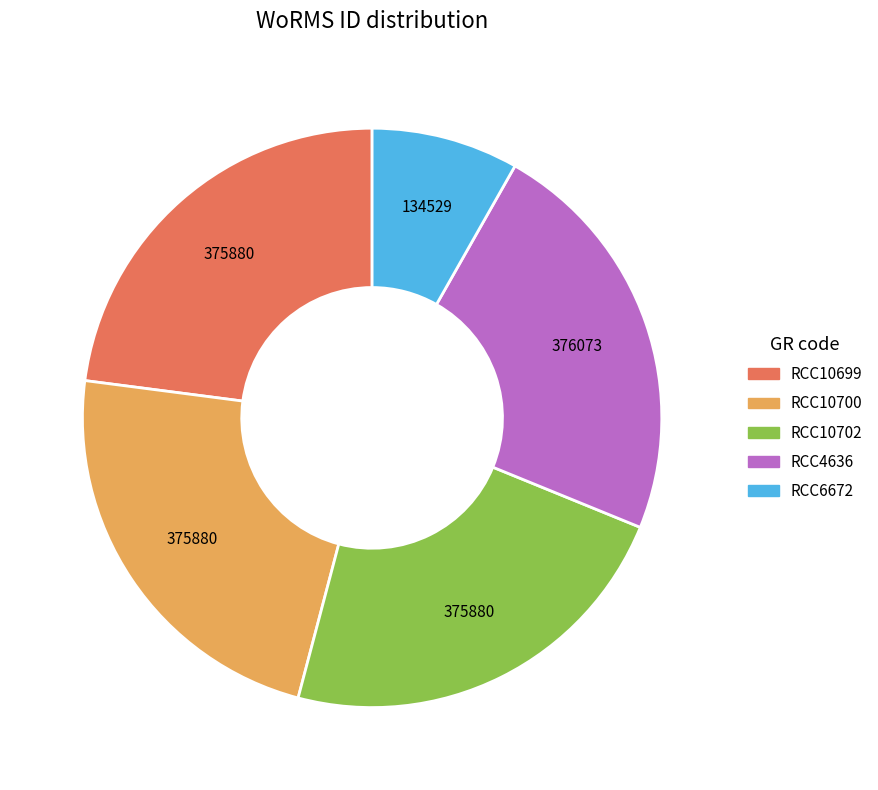

How many slices are in this pie chart?

5